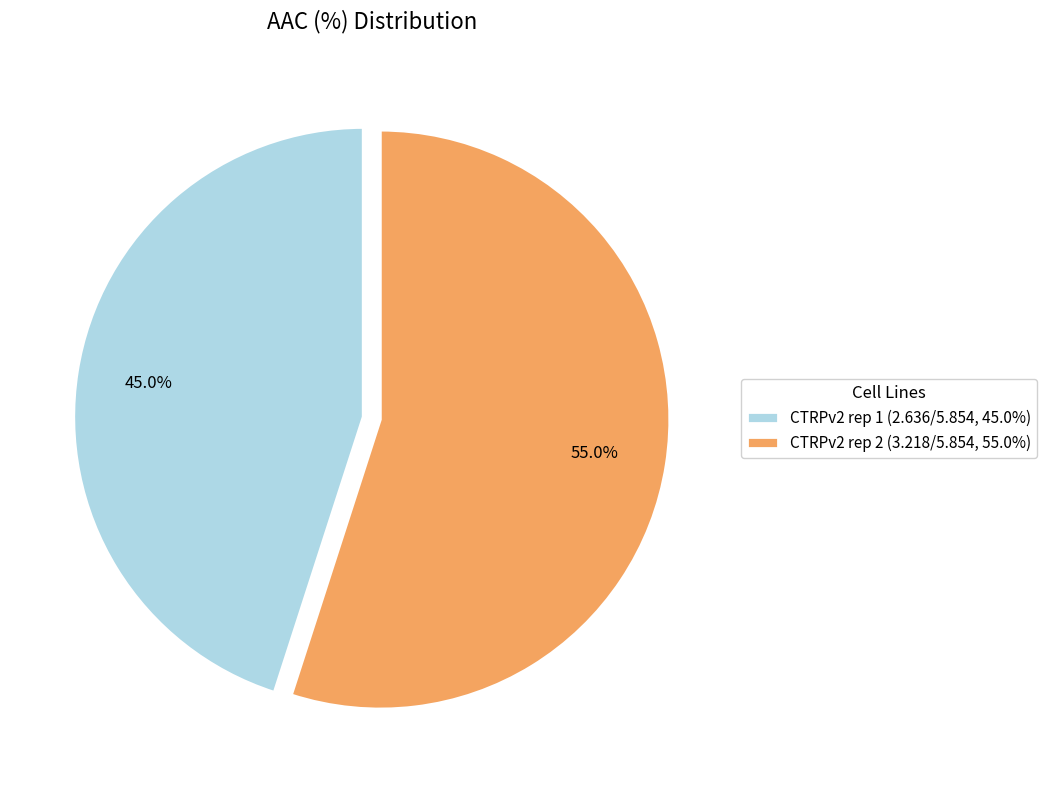

To the nearest percent, what is the average slice percentage?

50%